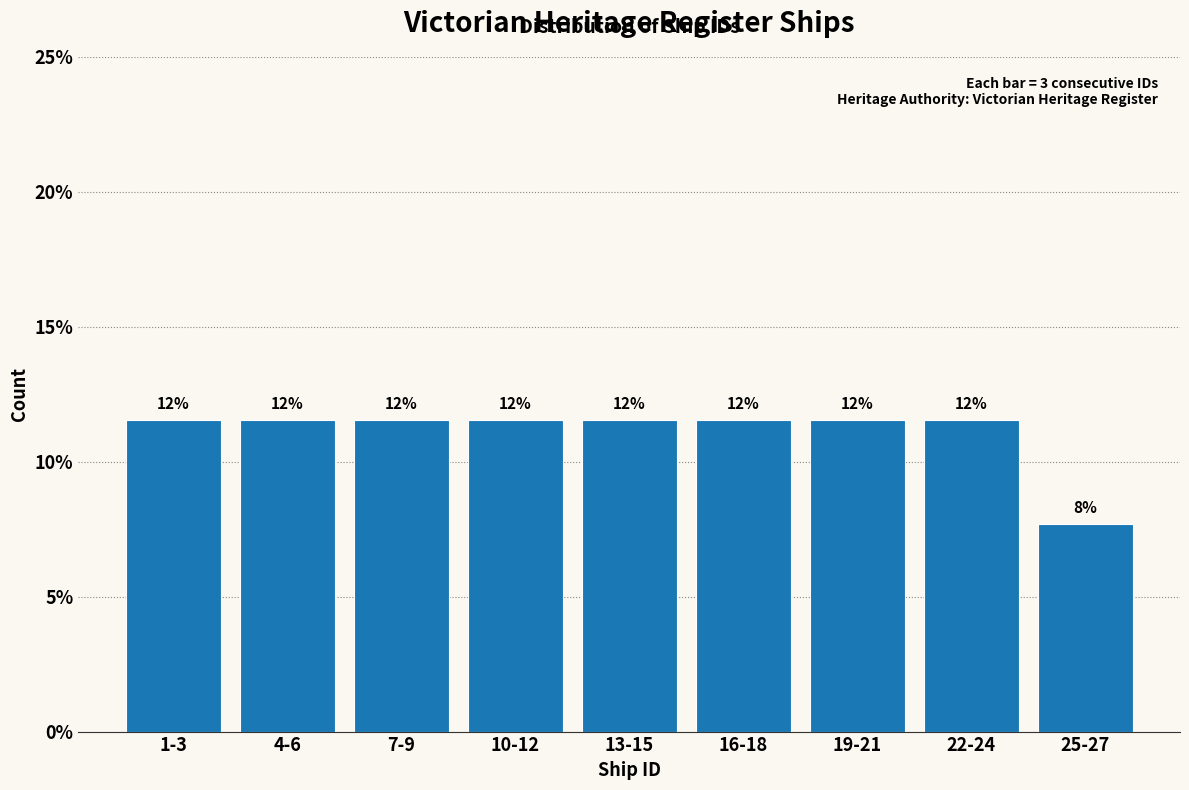

How many bars are there in total?

9